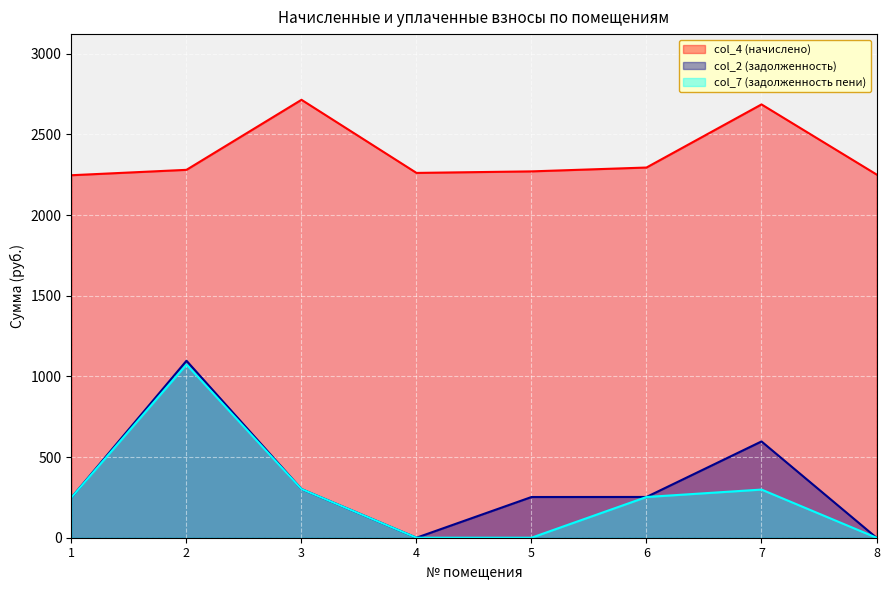

How many categories are shown in the chart?

8